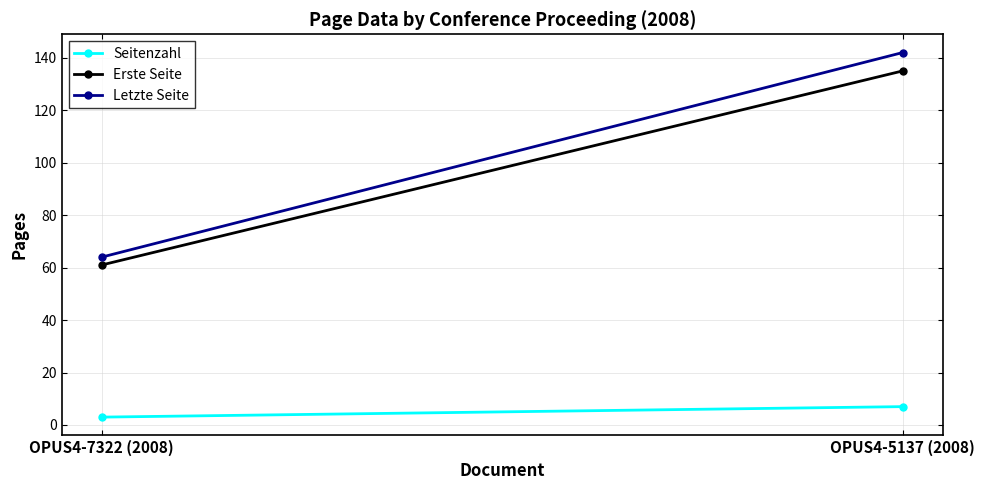

What is the approximate value of Letzte Seite at OPUS4-7322 (2008), to the nearest 10?

60